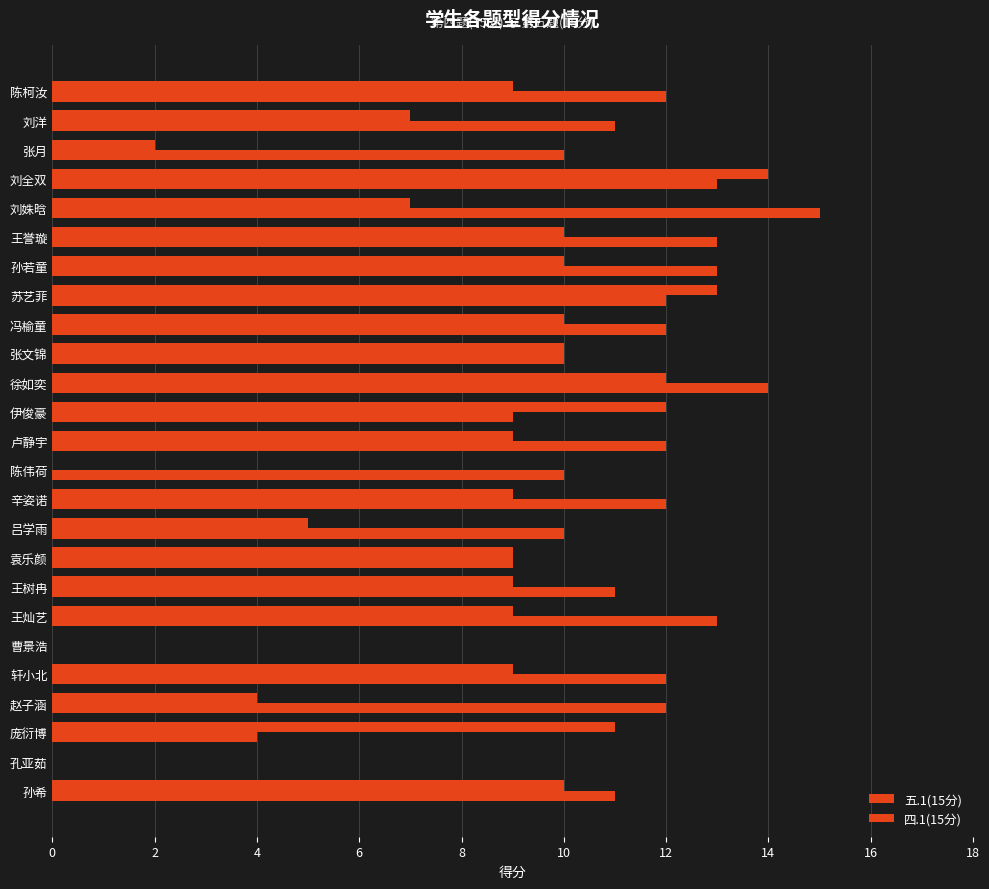

Count the number of categories in the chart.

25